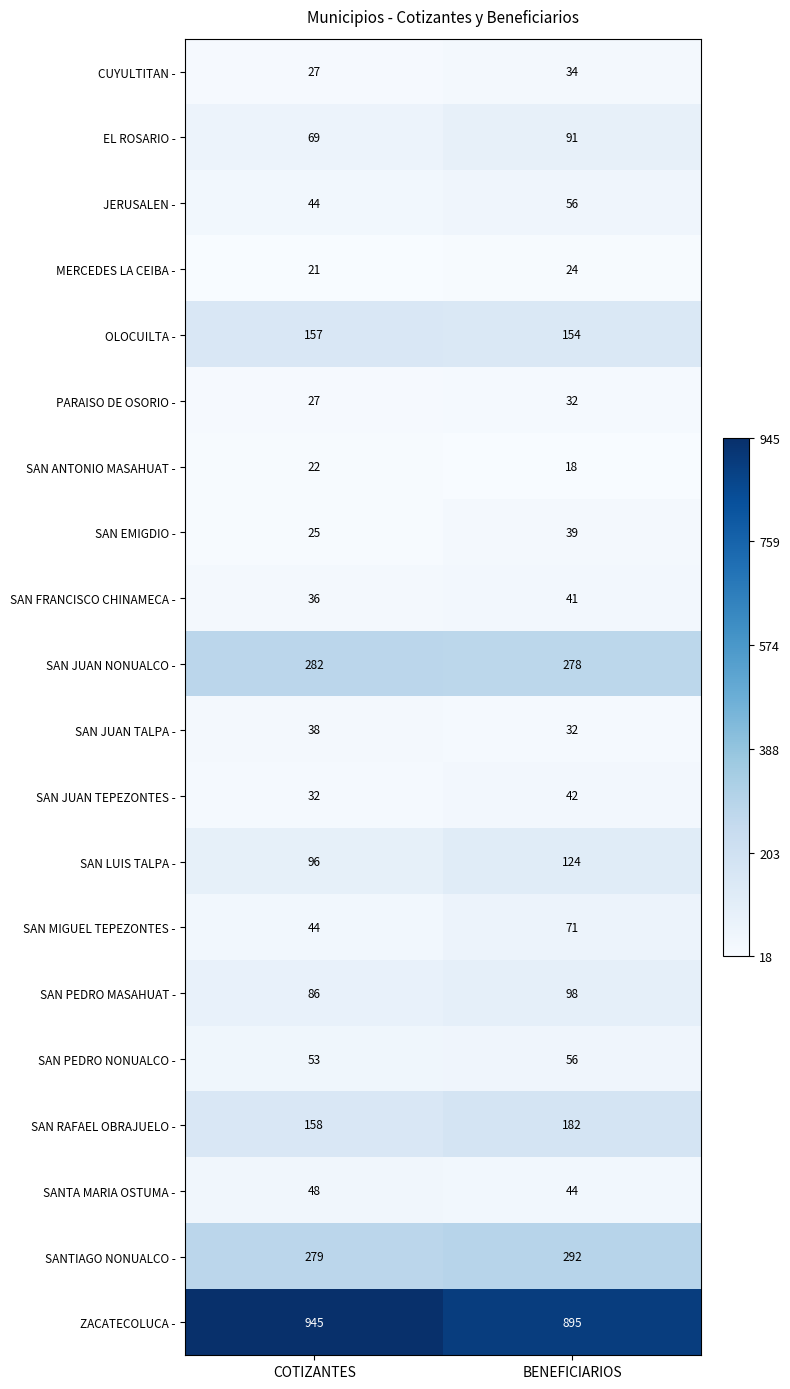

How many series are shown in this chart?

20